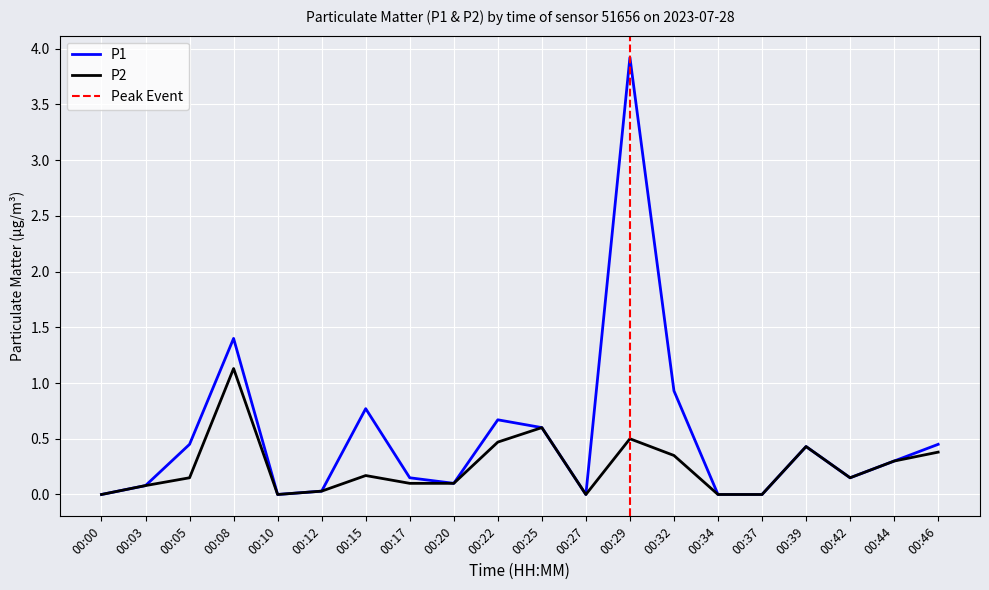

Rank the categories by P1 value from lowest to highest.

00:00, 00:10, 00:27, 00:34, 00:37, 00:12, 00:03, 00:20, 00:17, 00:42, 00:44, 00:39, 00:05, 00:46, 00:25, 00:22, 00:15, 00:32, 00:08, 00:29